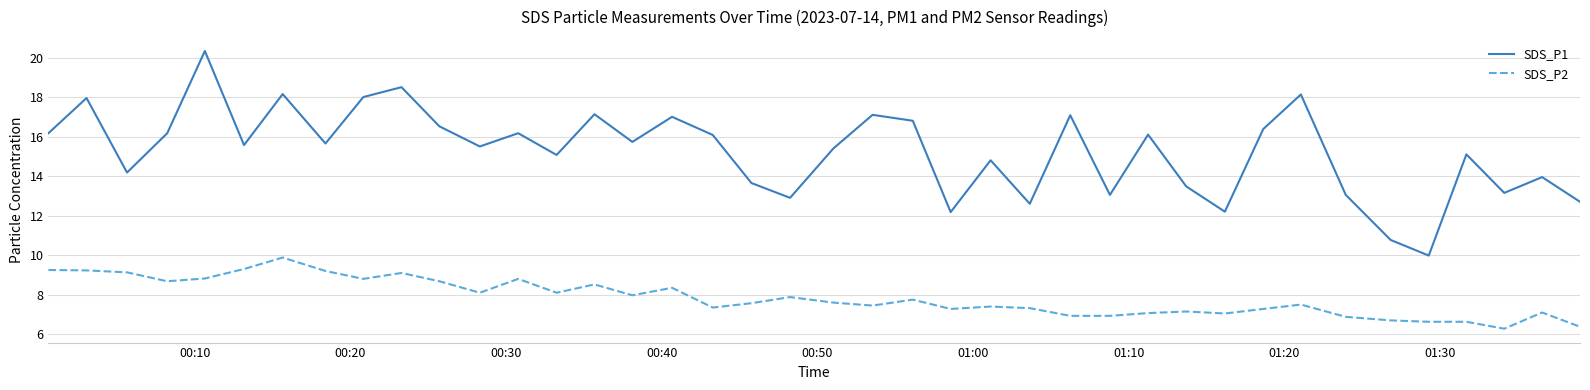

What is the smallest value displayed?

6.3